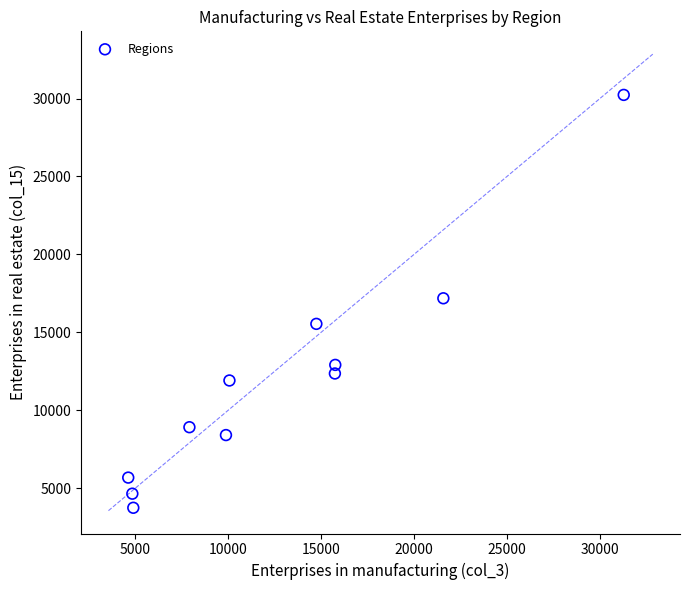

What is the range of Y values (max minus min)?

26505